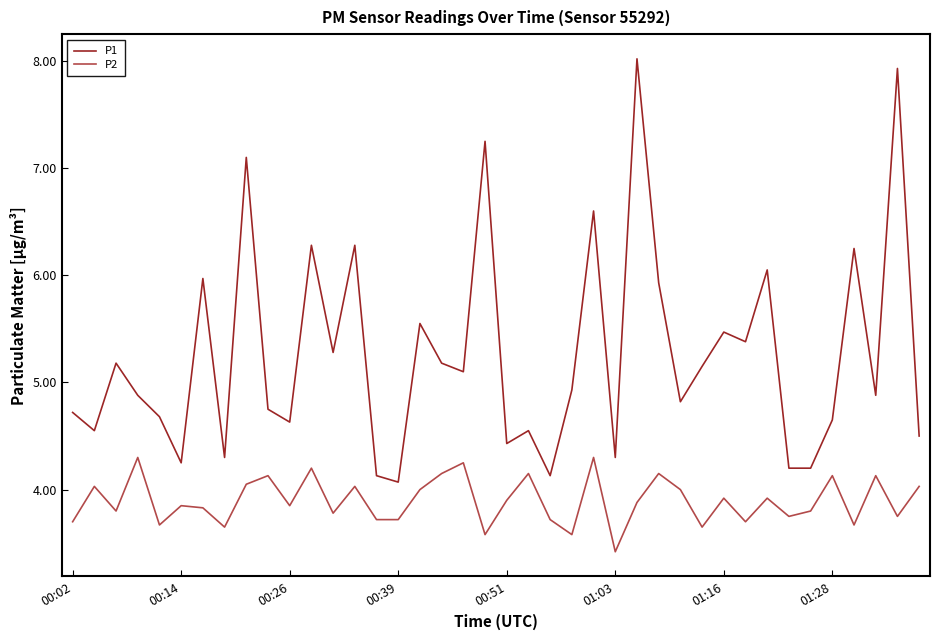

Does the chart have visible grid lines?

No